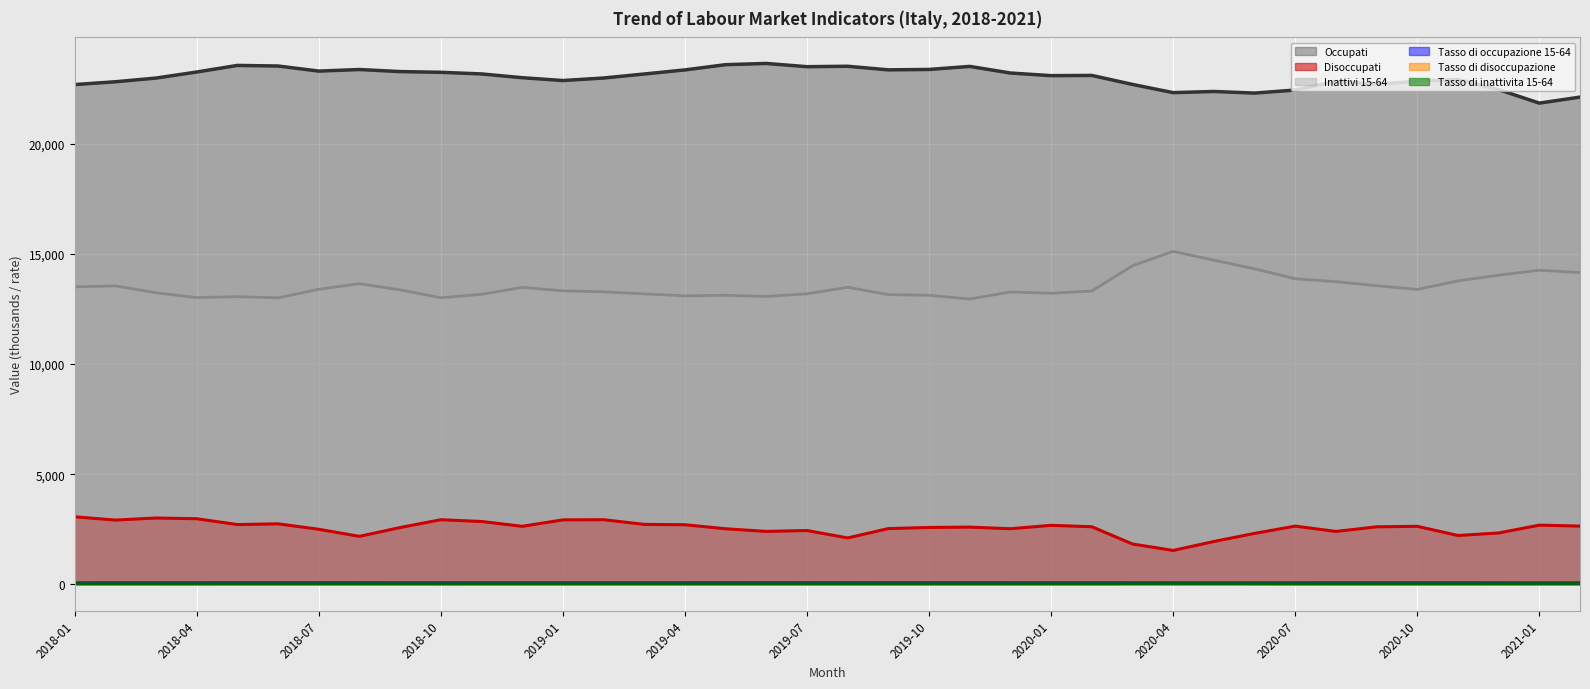

The Tasso di occupazione 15-64 series shows 34.0 at 2018-10. True or false?

False